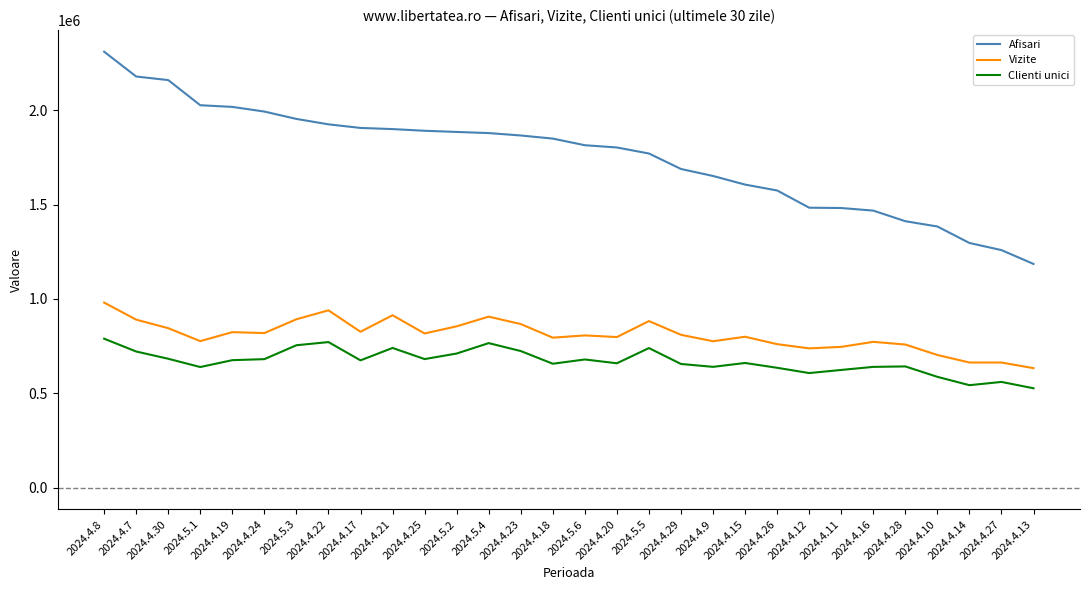

Is the value of Clienti unici at 2024.4.18 greater than the value of Afisari at 2024.5.6?

No